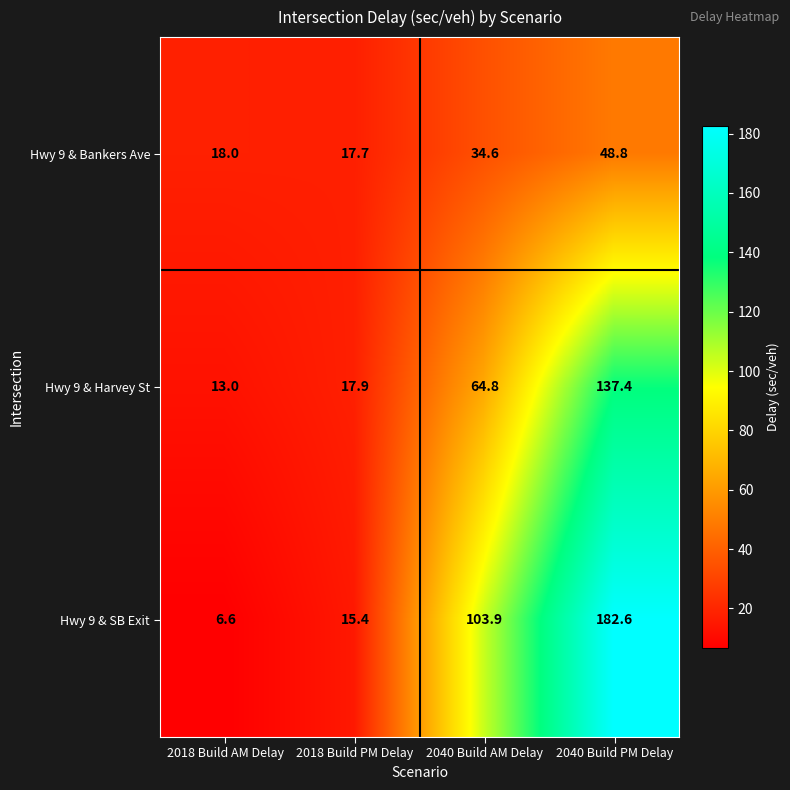

How many values in the Hwy 9 & SB Exit series exceed 103?

2